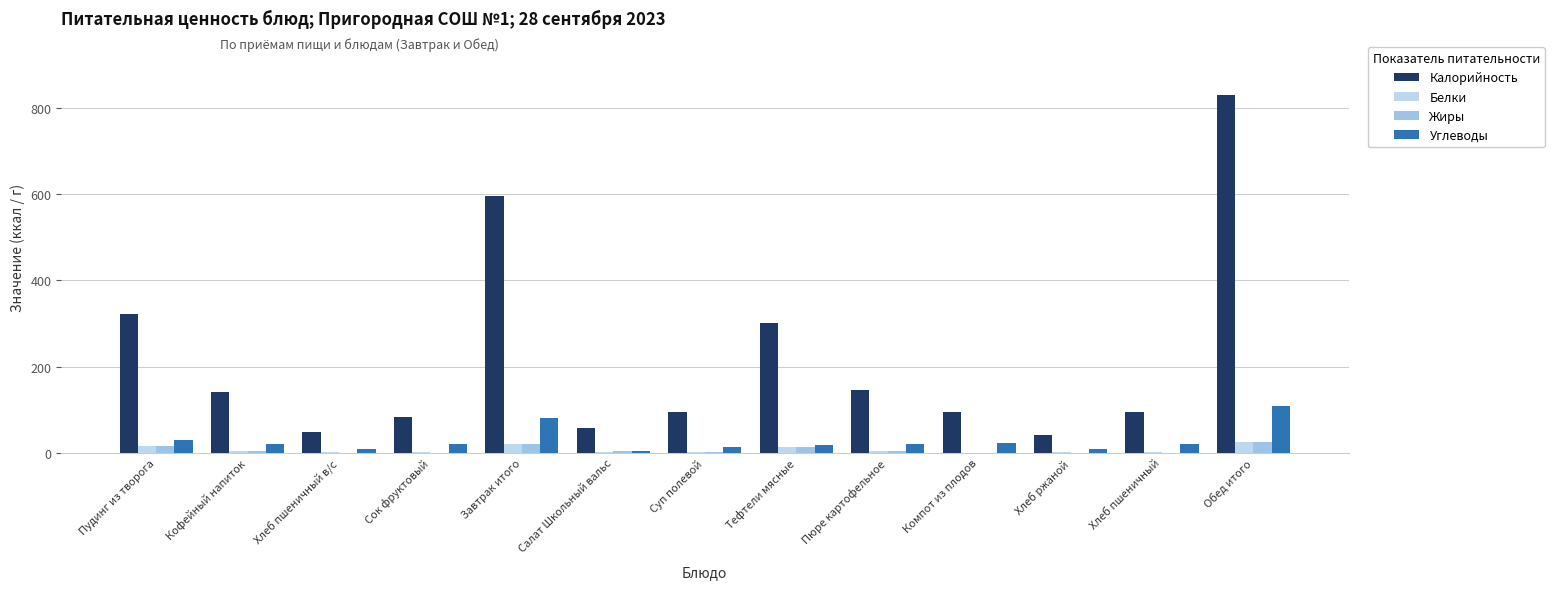

The Жиры series shows 13.0 at Тефтели мясные. True or false?

True